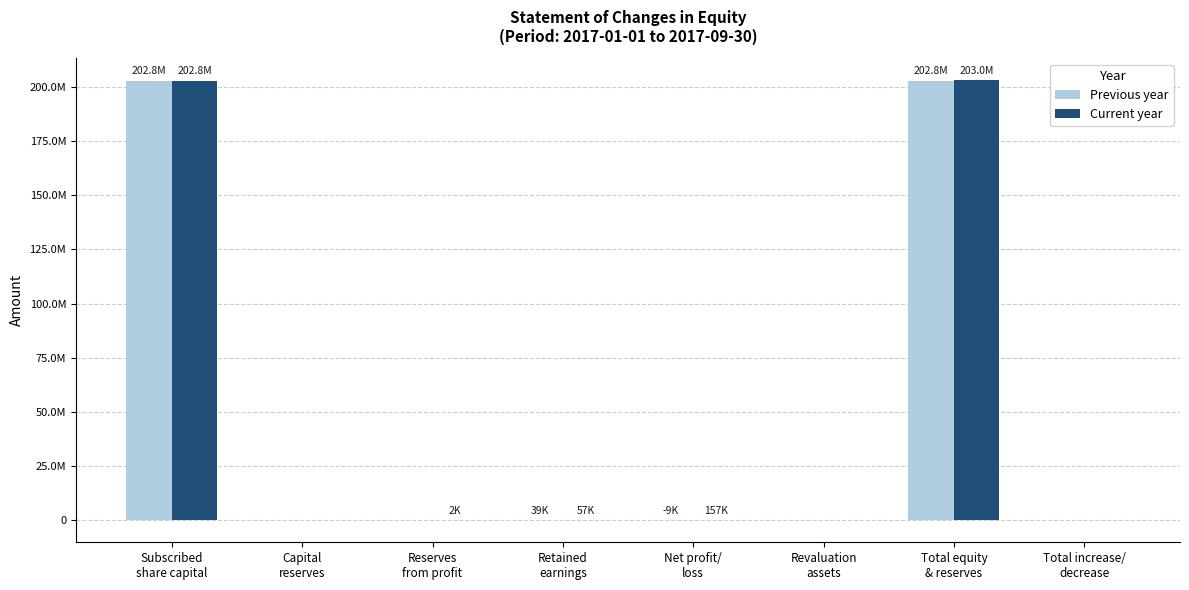

What position from the right is Reserves
from profit?

6